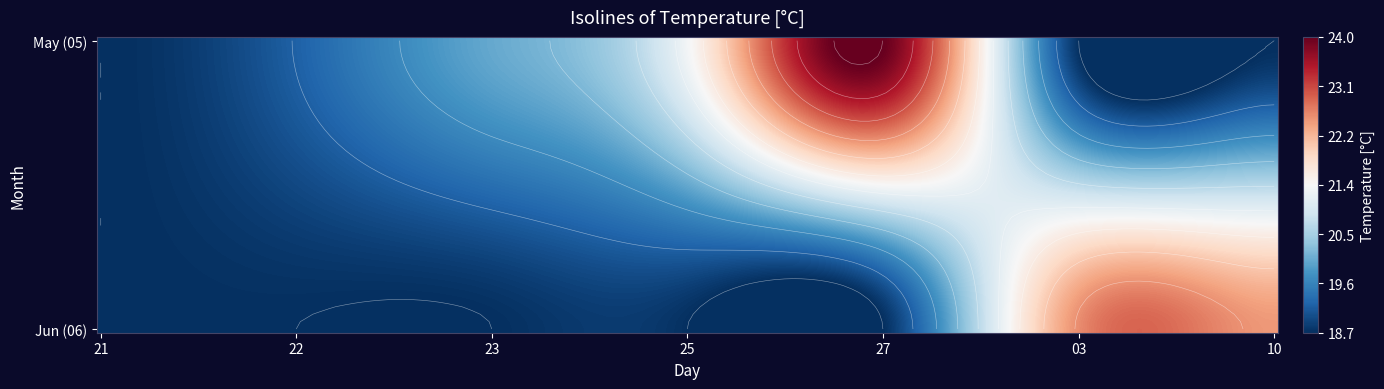

At which category is the sum across all series the highest?

27